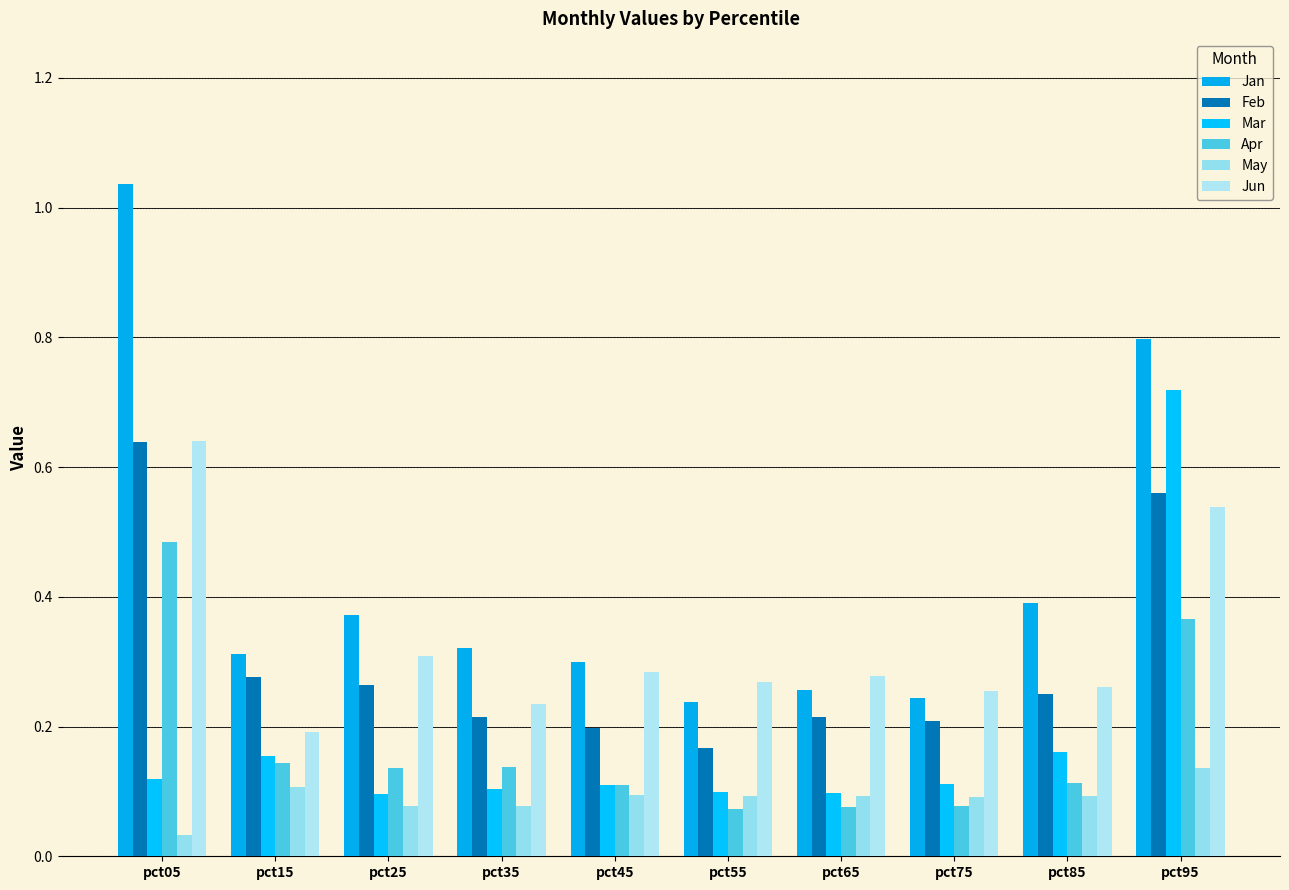

Reading left to right, list all the values displayed in this chart.

Jan: pct05=1.0	pct15=0.3	pct25=0.4	pct35=0.3	pct45=0.3	pct55=0.2	pct65=0.3	pct75=0.2	pct85=0.4	pct95=0.8
Feb: pct05=0.6	pct15=0.3	pct25=0.3	pct35=0.2	pct45=0.2	pct55=0.2	pct65=0.2	pct75=0.2	pct85=0.2	pct95=0.6
Mar: pct05=0.1	pct15=0.2	pct25=0.1	pct35=0.1	pct45=0.1	pct55=0.1	pct65=0.1	pct75=0.1	pct85=0.2	pct95=0.7
Apr: pct05=0.5	pct15=0.1	pct25=0.1	pct35=0.1	pct45=0.1	pct55=0.1	pct65=0.1	pct75=0.1	pct85=0.1	pct95=0.4
May: pct05=0.0	pct15=0.1	pct25=0.1	pct35=0.1	pct45=0.1	pct55=0.1	pct65=0.1	pct75=0.1	pct85=0.1	pct95=0.1
Jun: pct05=0.6	pct15=0.2	pct25=0.3	pct35=0.2	pct45=0.3	pct55=0.3	pct65=0.3	pct75=0.3	pct85=0.3	pct95=0.5